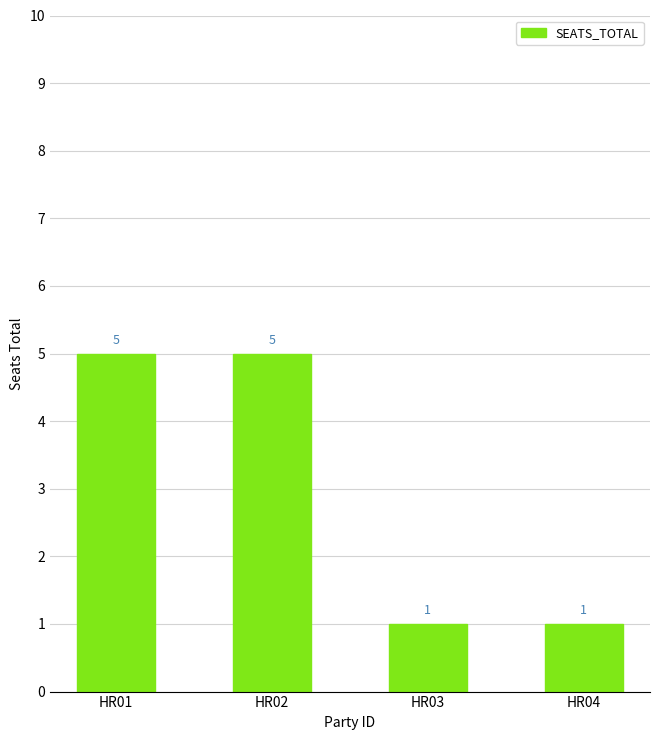

What is the average value?

3